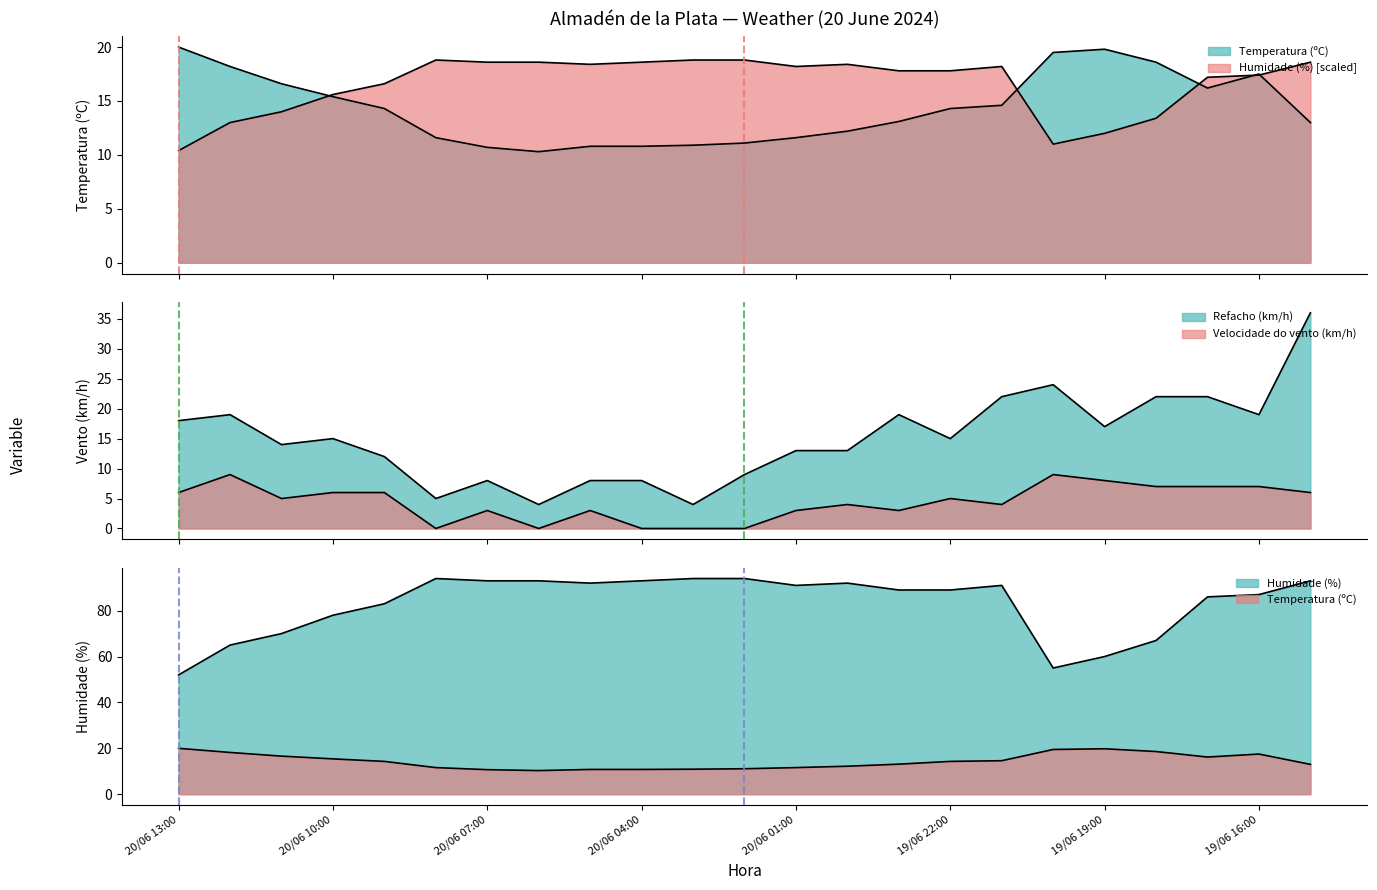

Where does the Temperatura (ºC) series first go above 14?

20/06 13:00